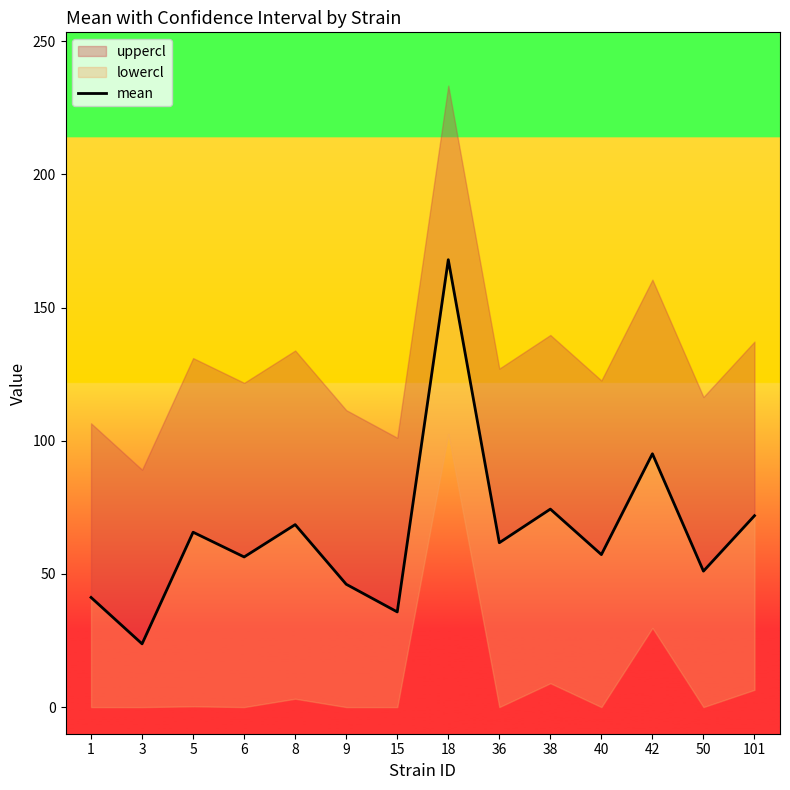

Reading left to right, transcribe all the data shown in this chart.

41.2	23.7	65.7	56.4	68.5	46.1	35.7	168.0	61.7	74.3	57.3	95.1	51.0	71.9